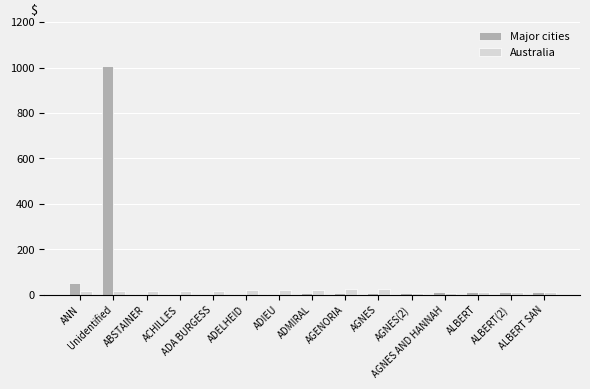

The value of Australia at ADMIRAL is 22. True or false?

True